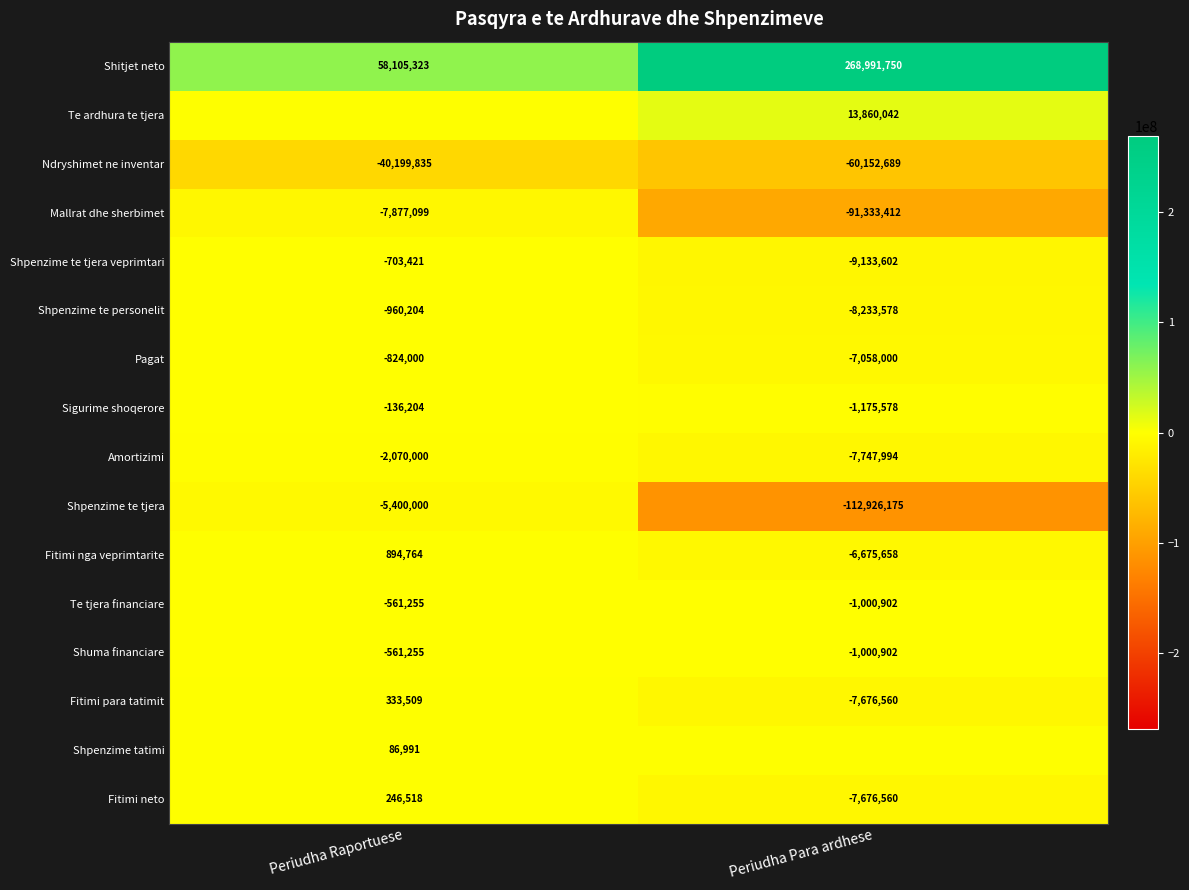

At which label does Fitimi neto reach its minimum?

Periudha Para ardhese